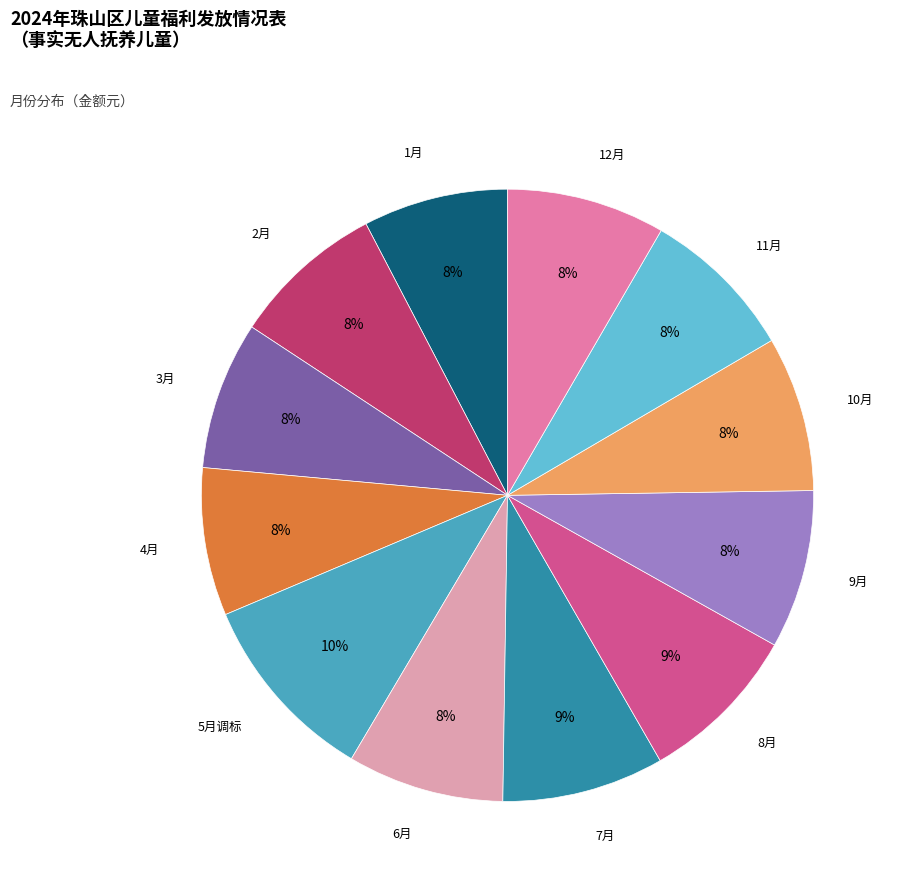

How many segments does this pie chart have?

12